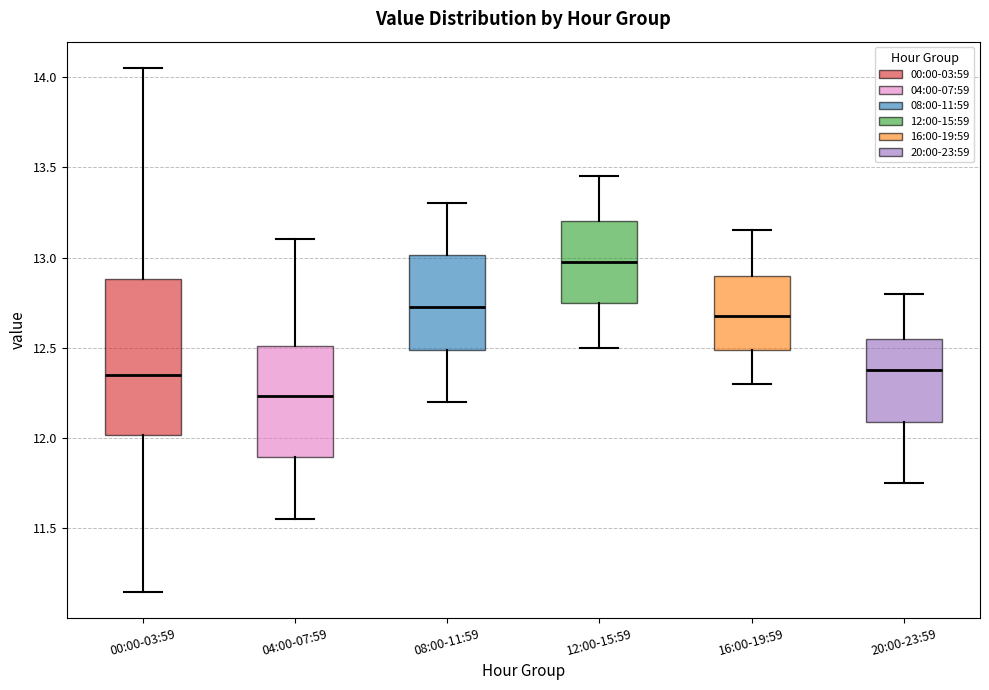

Reading left to right, transcribe this box plot: for each box, give where its median line is, the range the box spans, and where its two whiskers end, as read against the y-axis. The values are not printed on the chart, so give them approximately, as read against the axis.

00:00-03:59: median 12.35, box 12.00 to 12.90, whiskers 11.15 to 14.05
04:00-07:59: median 12.25, box 11.90 to 12.50, whiskers 11.55 to 13.10
08:00-11:59: median 12.75, box 12.50 to 13.00, whiskers 12.20 to 13.30
12:00-15:59: median 13.00, box 12.75 to 13.20, whiskers 12.50 to 13.45
16:00-19:59: median 12.70, box 12.50 to 12.90, whiskers 12.30 to 13.15
20:00-23:59: median 12.40, box 12.10 to 12.55, whiskers 11.75 to 12.80